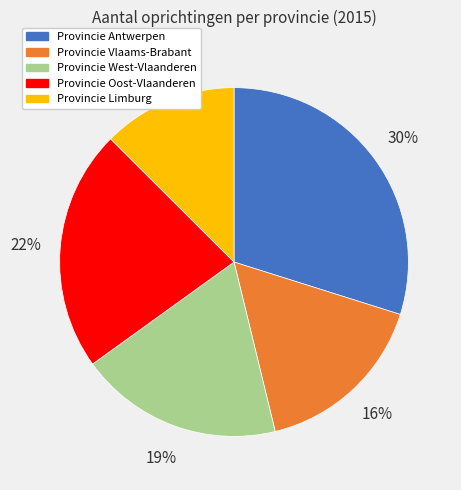

Is Provincie Oost-Vlaanderen the majority of the pie?

No